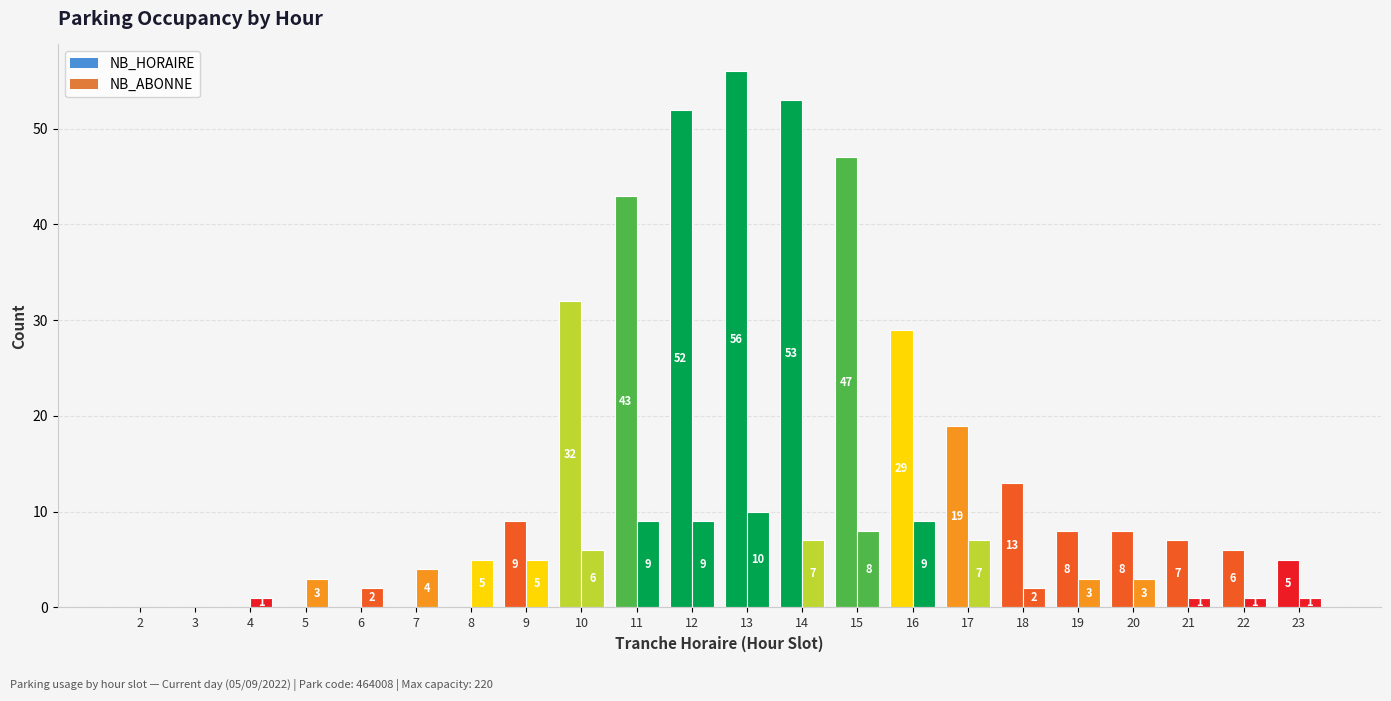

Does the chart contain stacked bars?

No